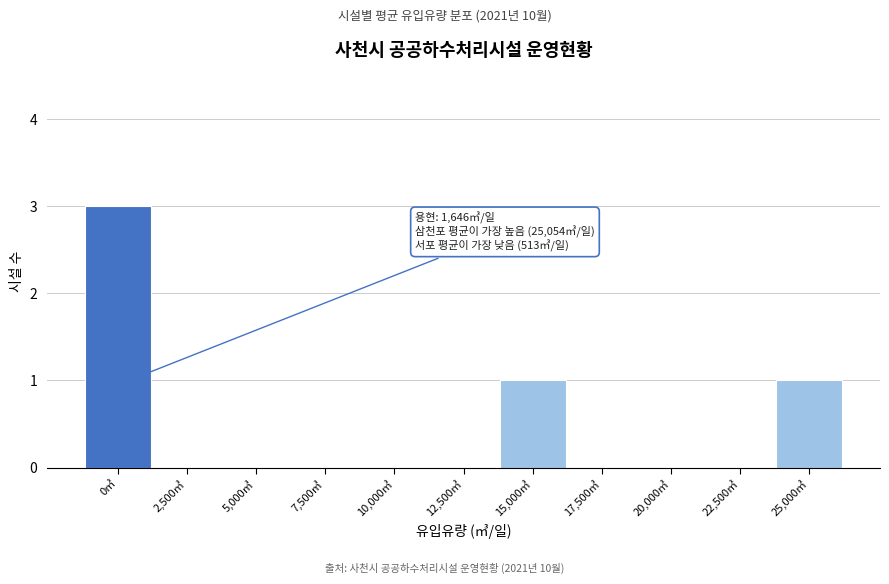

Reading left to right, list all the values displayed in this chart.

0㎥=3	2,500㎥=0	5,000㎥=0	7,500㎥=0	10,000㎥=0	12,500㎥=0	15,000㎥=1	17,500㎥=0	20,000㎥=0	22,500㎥=0	25,000㎥=1